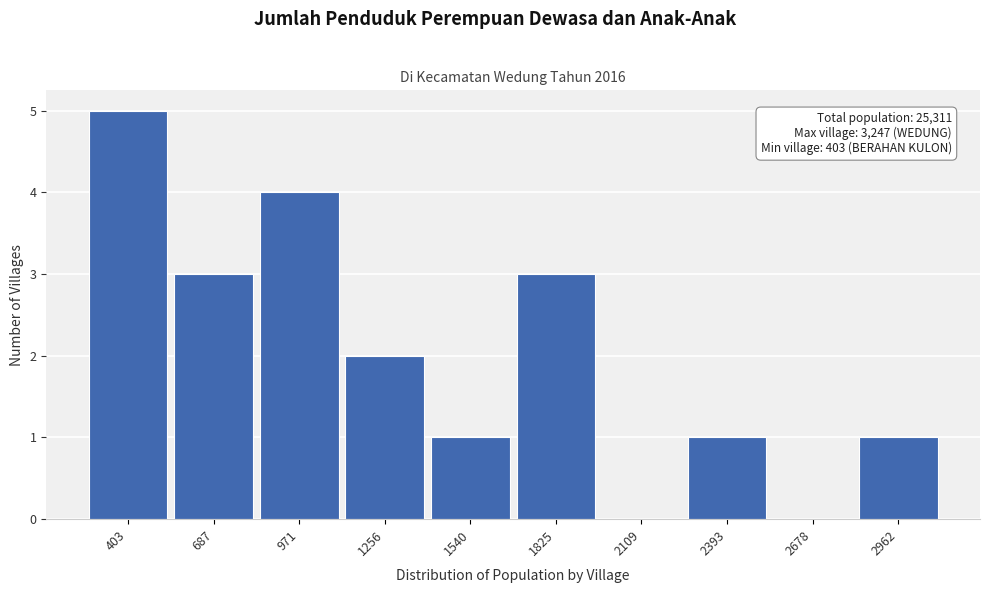

Reading right to left, what are all the values shown in this chart?

2962=1	2678=0	2393=1	2109=0	1825=3	1540=1	1256=2	971=4	687=3	403=5